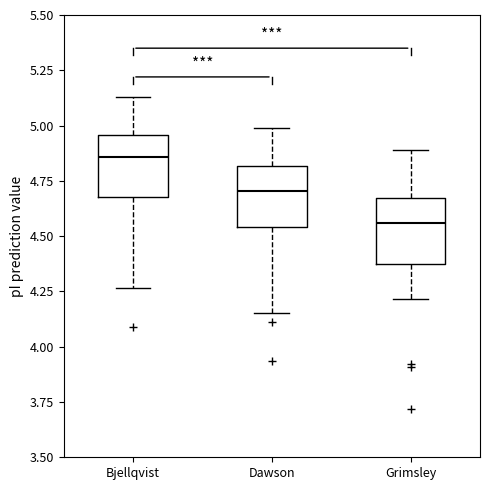

Where does the median line of the box for Dawson sit on the y-axis? The values are not printed on the chart, so give them approximately, as read against the axis.

4.70